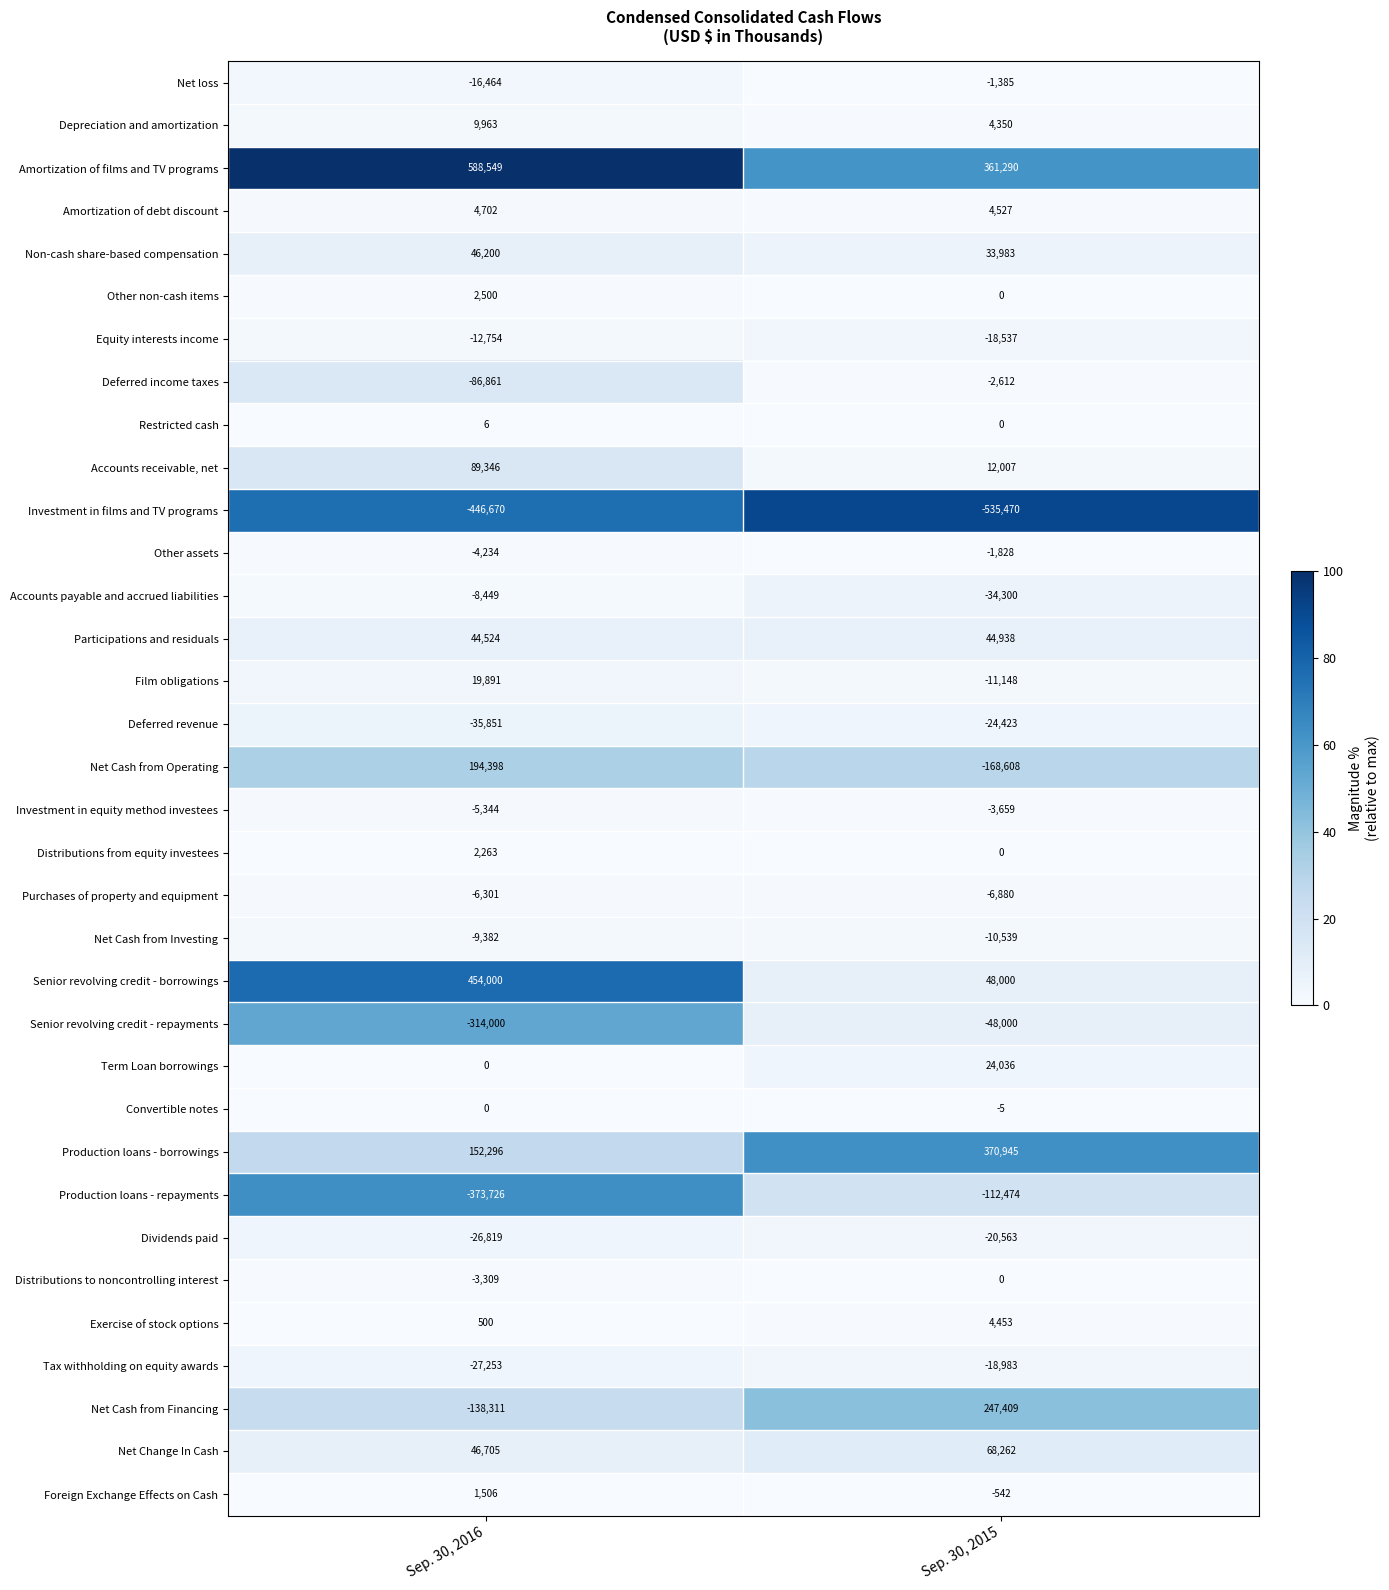

Between Sep. 30, 2016 and Sep. 30, 2015, which series saw the biggest shift?

Senior revolving credit - borrowings